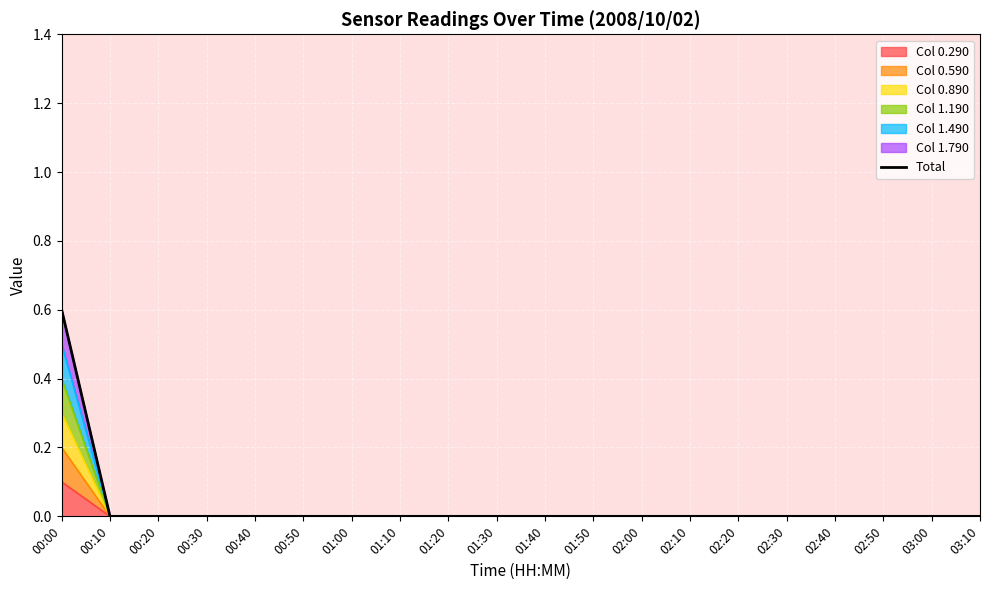

Reading left to right, transcribe all the data shown in this chart.

00:00=0.6	00:10=0.0	00:20=0.0	00:30=0.0	00:40=0.0	00:50=0.0	01:00=0.0	01:10=0.0	01:20=0.0	01:30=0.0	01:40=0.0	01:50=0.0	02:00=0.0	02:10=0.0	02:20=0.0	02:30=0.0	02:40=0.0	02:50=0.0	03:00=0.0	03:10=0.0